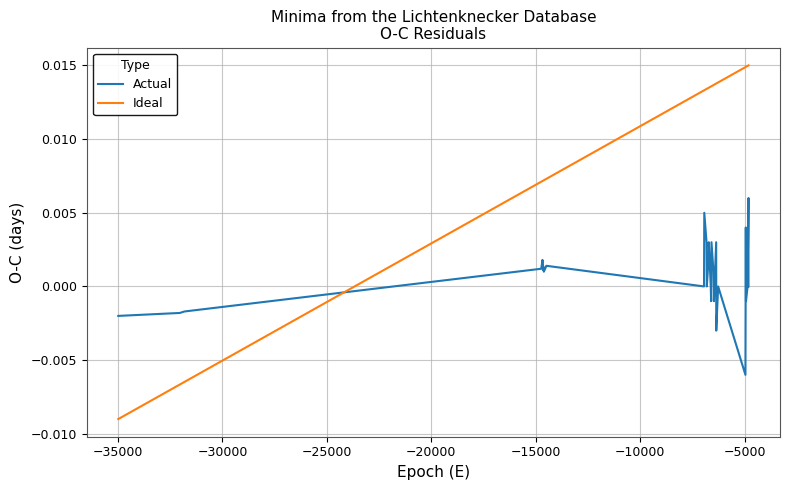

List the series in order of their overall mean, lowest first.

Actual, Ideal